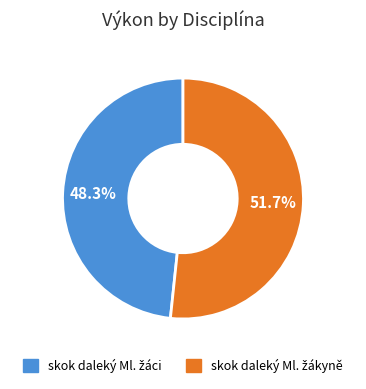

Does any single category account for the majority?

Yes